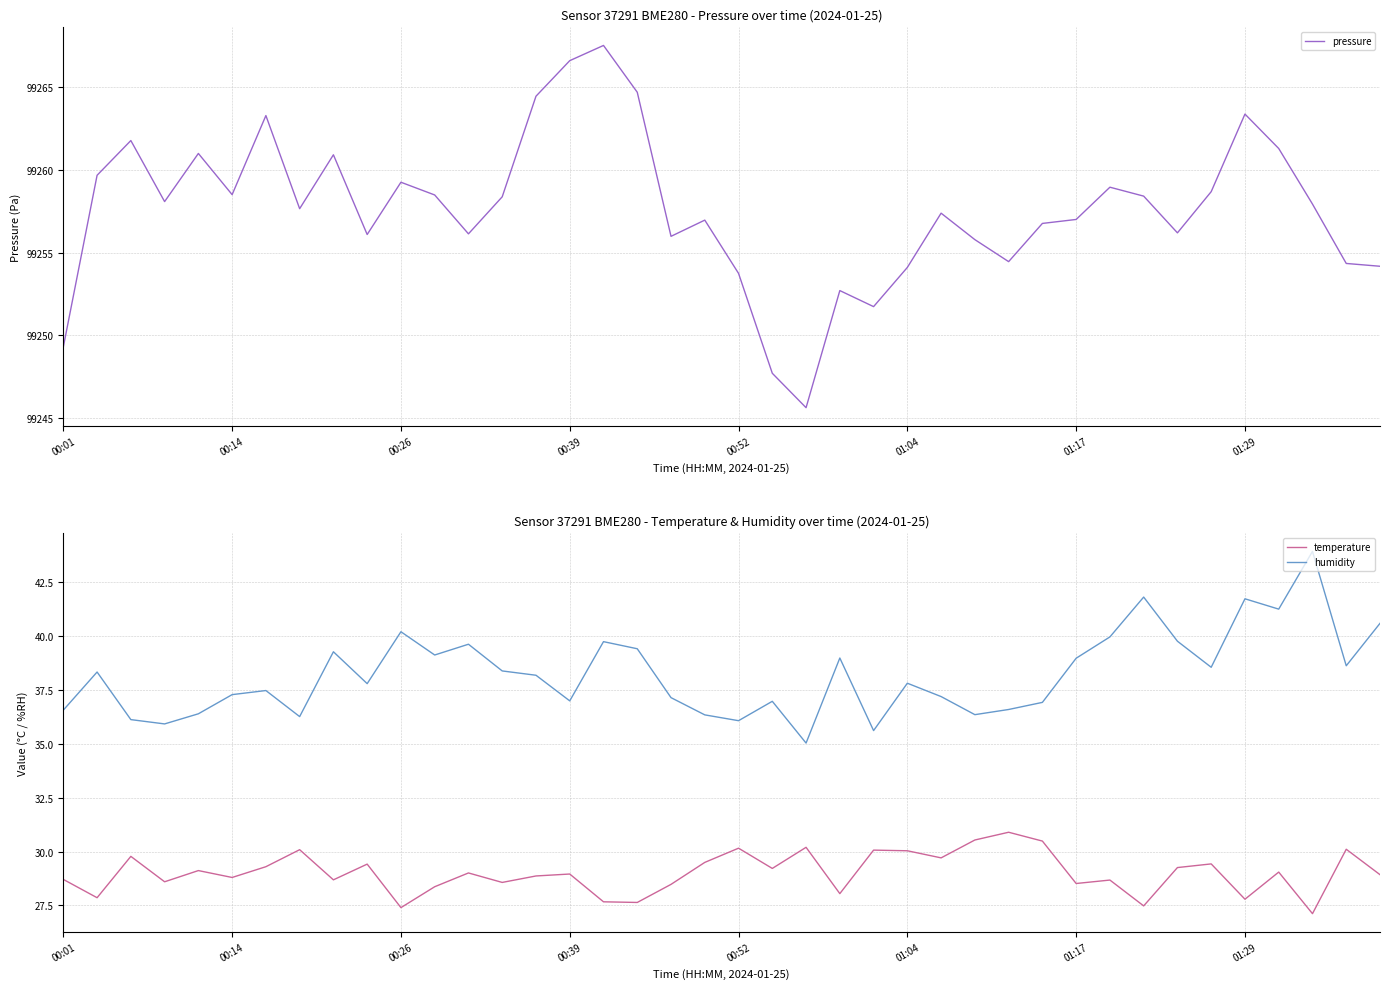

How many data points in pressure are less than 99257?

17